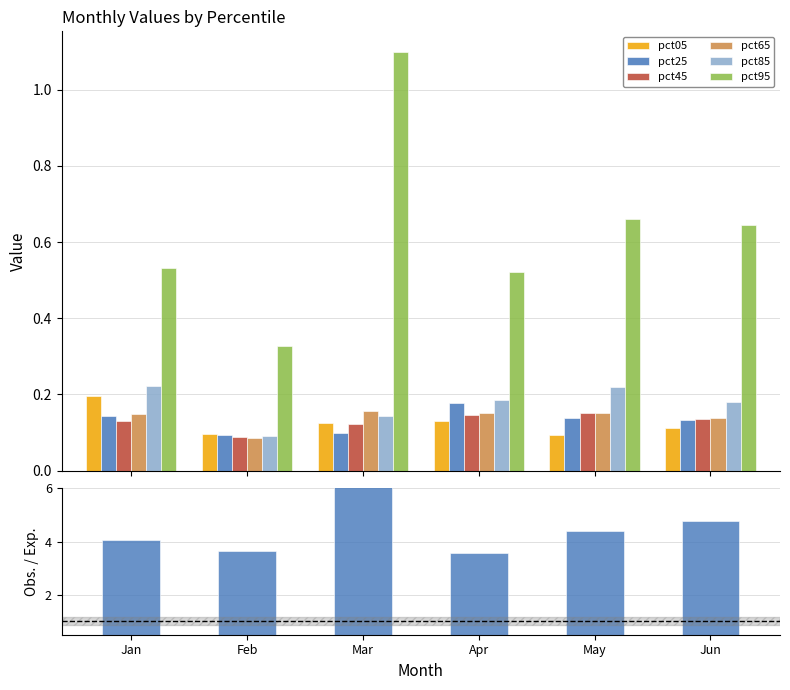

Which series has the largest total across all categories?

pct95